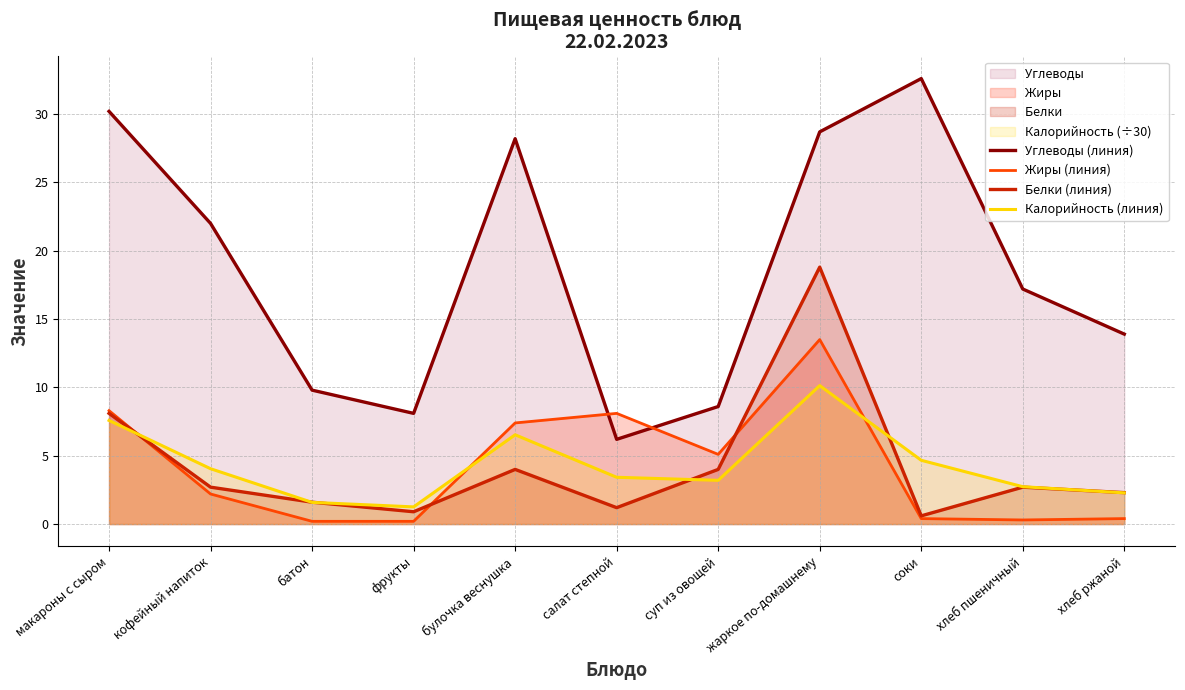

Count the number of categories in the chart.

11